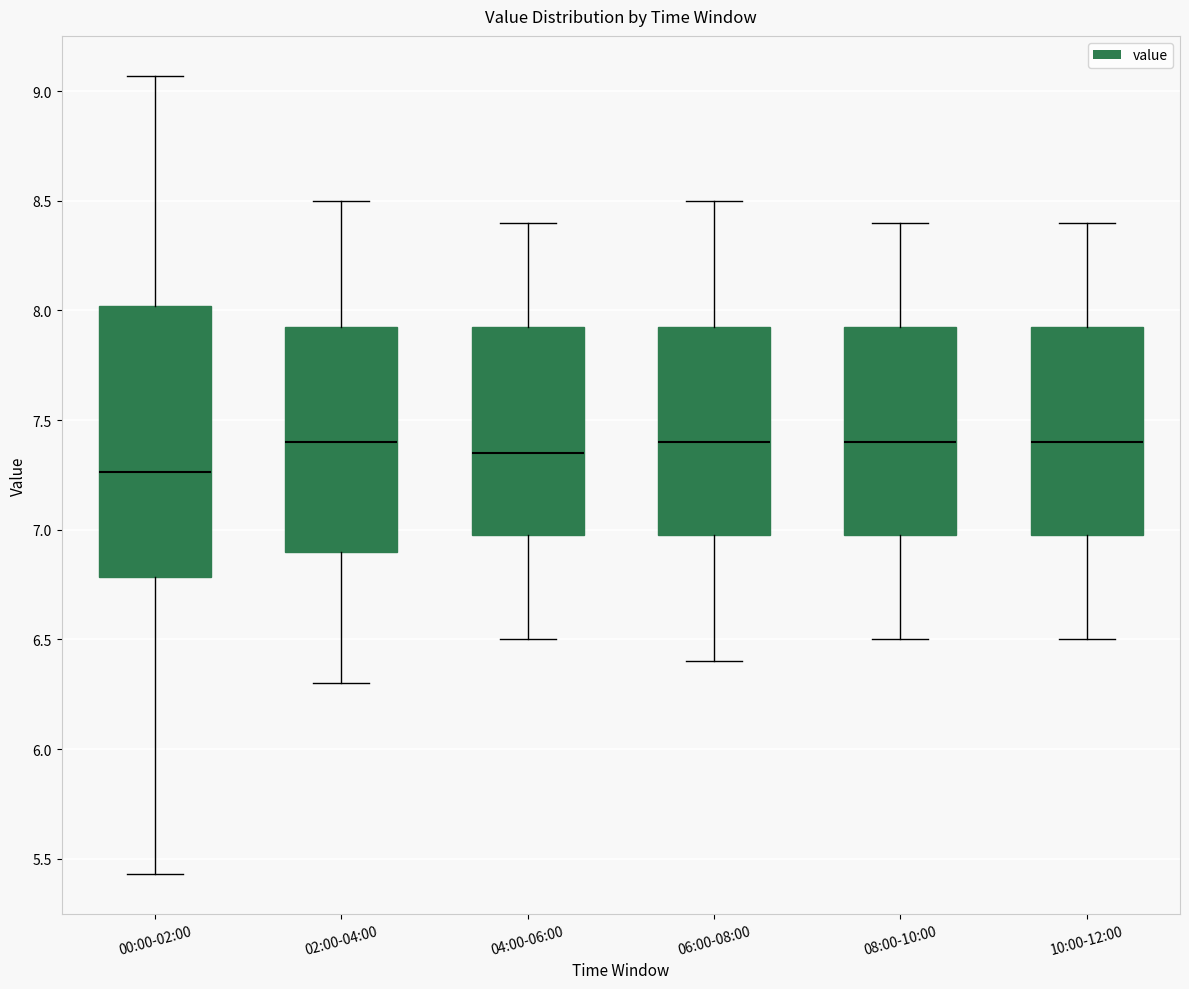

Reading left to right, transcribe this box plot: for each box, give where its median line is, the range the box spans, and where its two whiskers end, as read against the y-axis. The values are not printed on the chart, so give them approximately, as read against the axis.

00:00-02:00: median 7.25, box 6.80 to 8.00, whiskers 5.45 to 9.05
02:00-04:00: median 7.40, box 6.90 to 7.95, whiskers 6.30 to 8.50
04:00-06:00: median 7.35, box 7.00 to 7.95, whiskers 6.50 to 8.40
06:00-08:00: median 7.40, box 7.00 to 7.95, whiskers 6.40 to 8.50
08:00-10:00: median 7.40, box 7.00 to 7.95, whiskers 6.50 to 8.40
10:00-12:00: median 7.40, box 7.00 to 7.95, whiskers 6.50 to 8.40